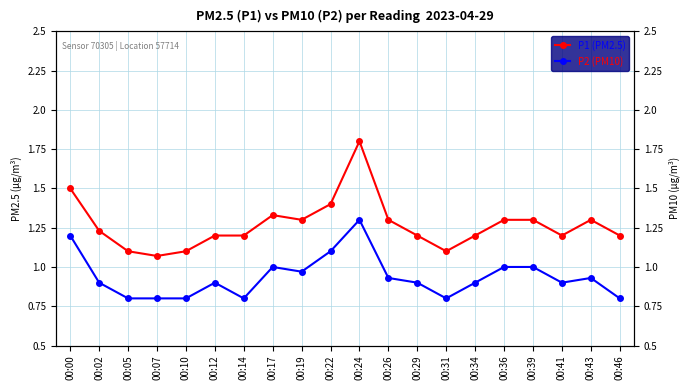

True or false: P1 (PM2.5) has more than 2 interior local peaks.

True